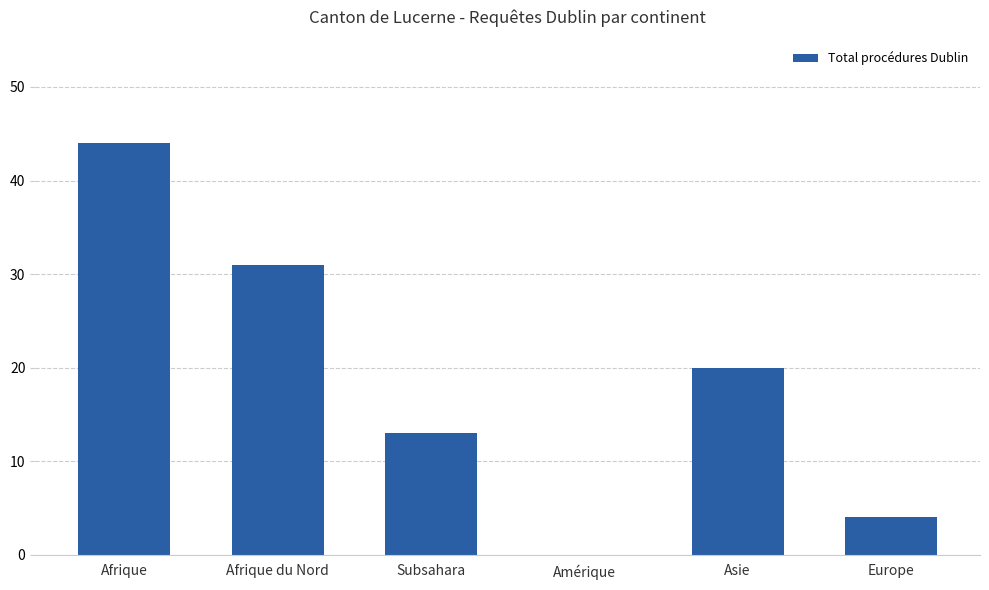

At which label is the value closest to 22?

Asie